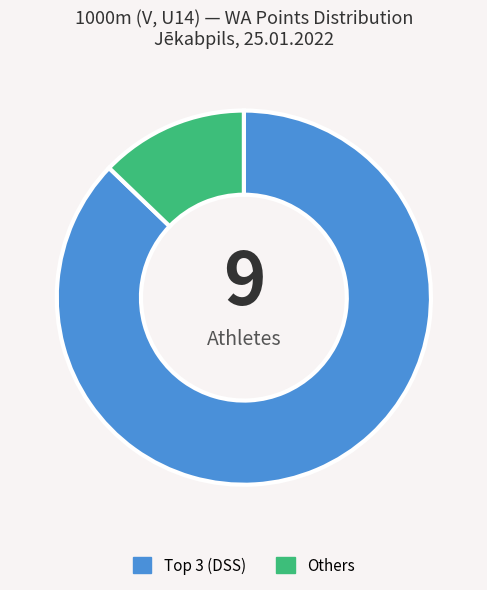

The Others slice represents 25% of the pie. True or false?

False